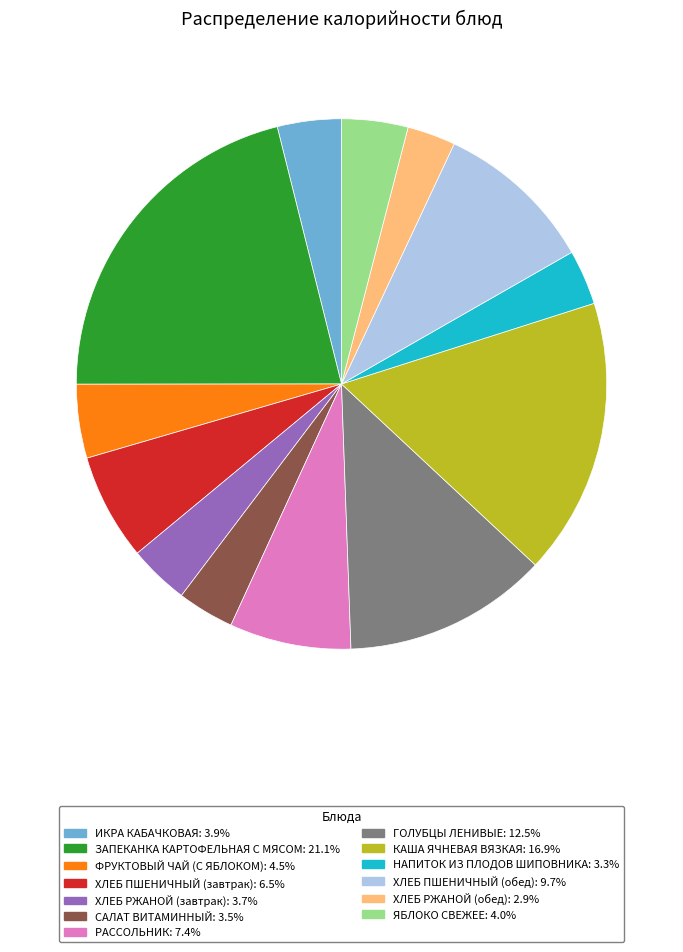

Is the sum of ХЛЕБ ПШЕНИЧНЫЙ (завтрак) and НАПИТОК ИЗ ПЛОДОВ ШИПОВНИКА greater than half?

No